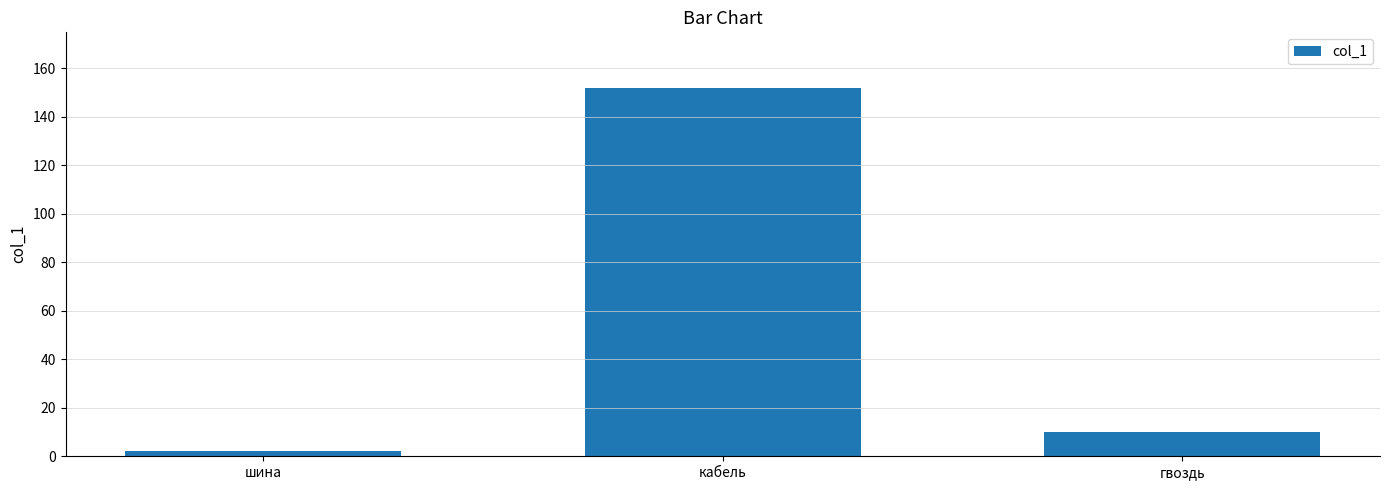

Reading left to right, what are all the values shown in this chart?

шина=2	кабель=152	гвоздь=10